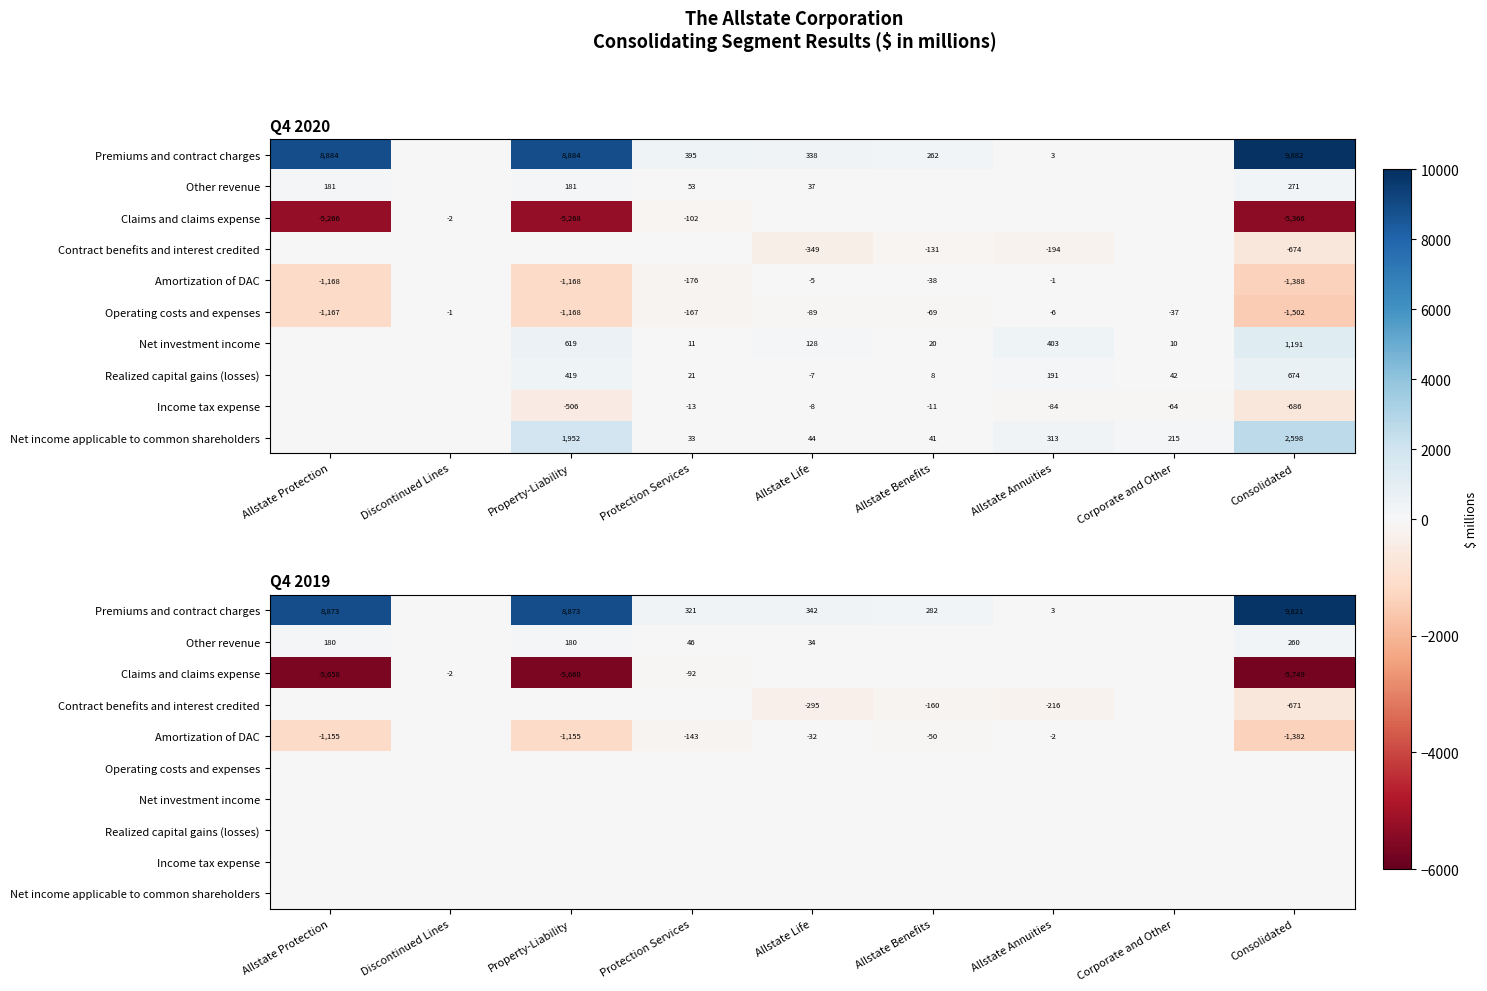

At how many categories does at least one series exceed 5742?

3